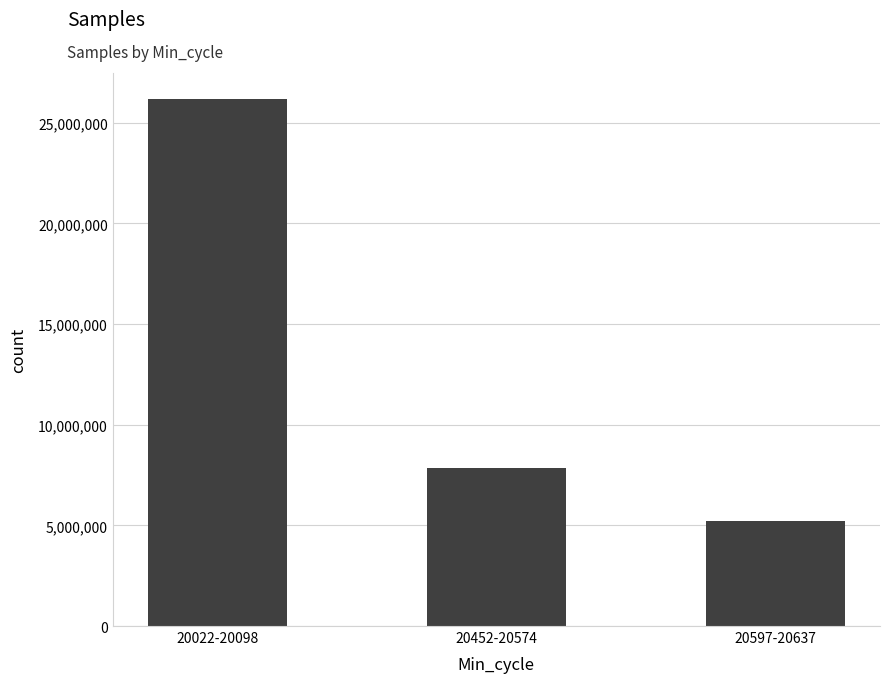

Which has a higher value, 20022-20098 or 20597-20637?

20022-20098